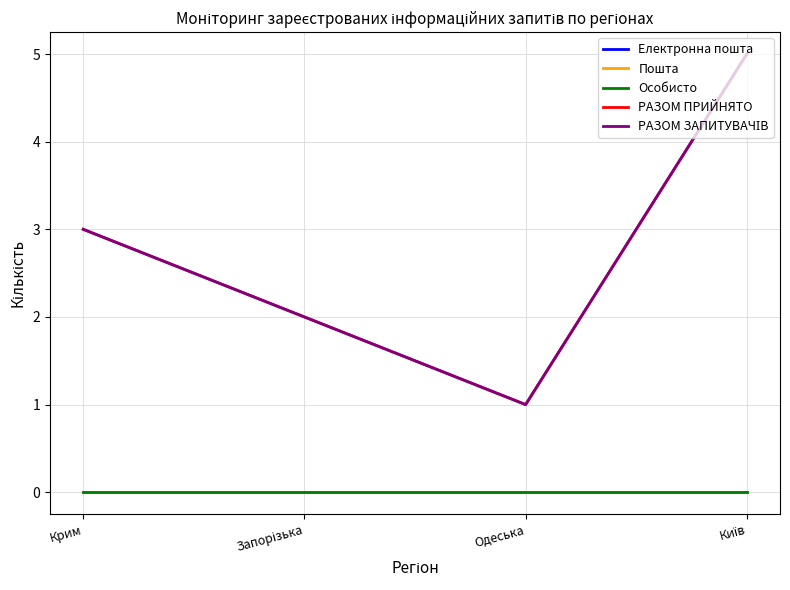

How many lines are shown in the chart?

5